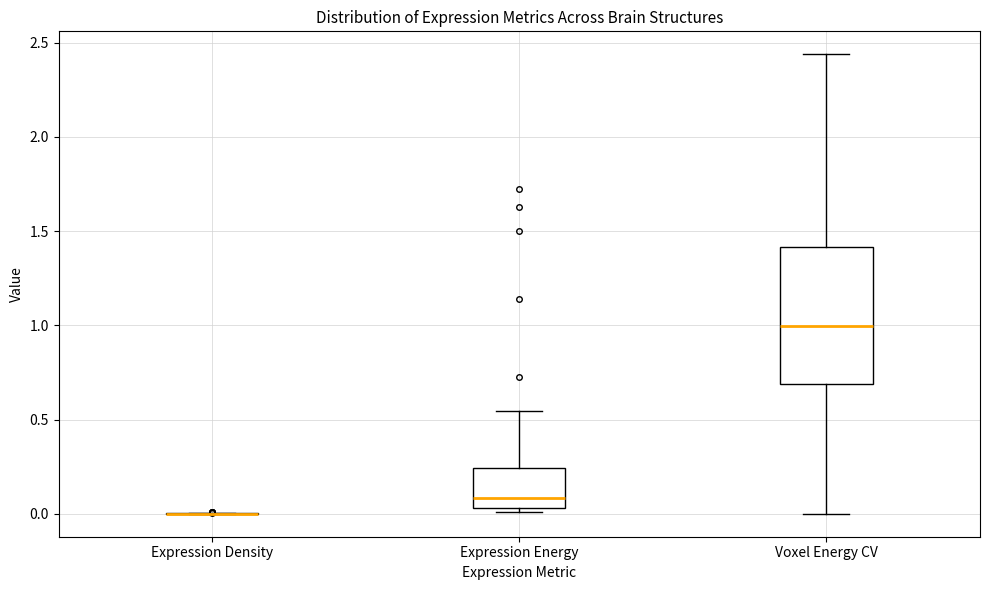

Reading left to right, read every box against the y-axis: the position of its median line, the range the box covers, and the ends of its whiskers. The values are not printed on the chart, so give them approximately, as read against the axis.

Expression Density: box collapsed to a line at 0.00, whiskers 0.00 to 0.00
Expression Energy: median 0.10, box 0.05 to 0.25, whiskers 0.00 to 0.55
Voxel Energy CV: median 1.00, box 0.70 to 1.40, whiskers 0.00 to 2.45